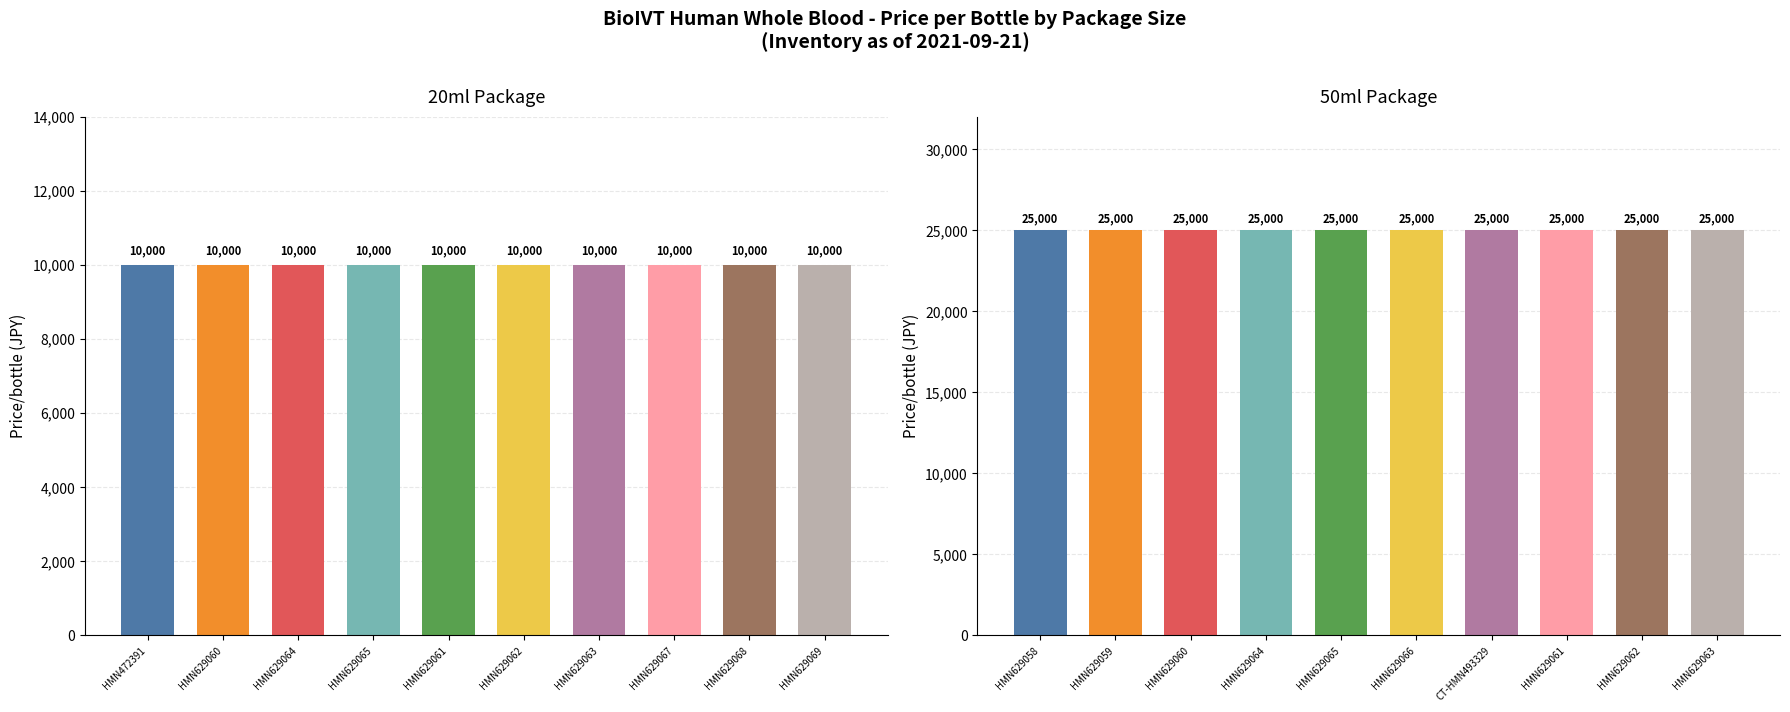

The value of 50ml at 4 is 25000. True or false?

True